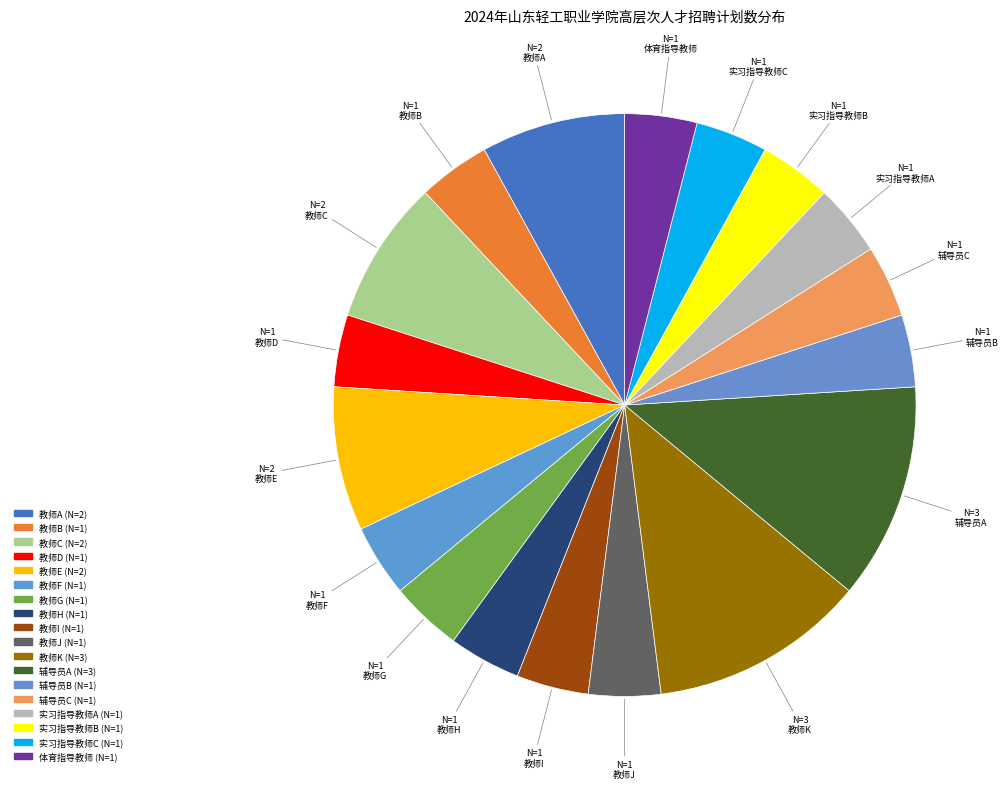

Count the number of slices in the pie.

18